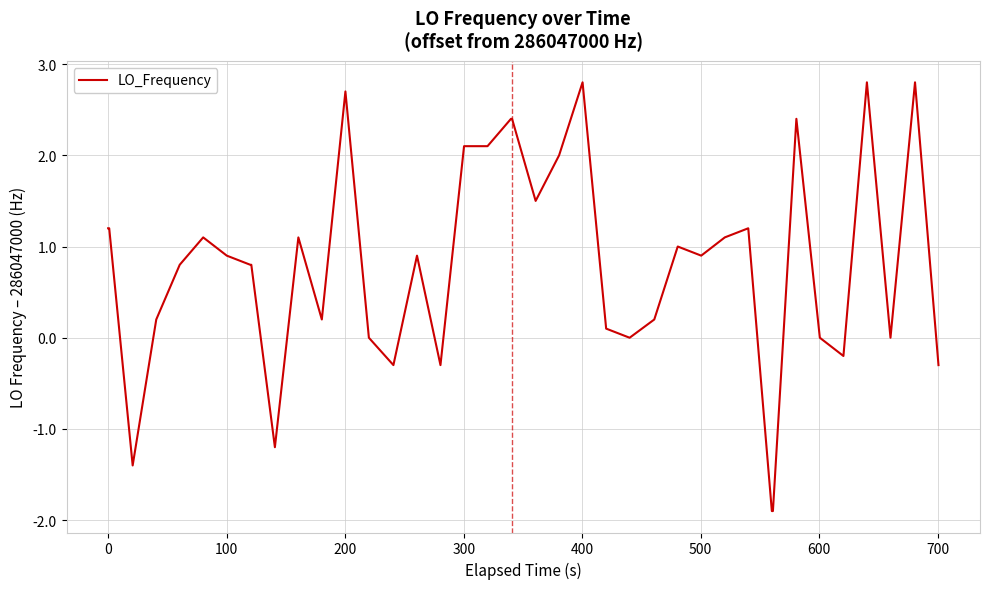

What is the greatest value displayed?

2.8